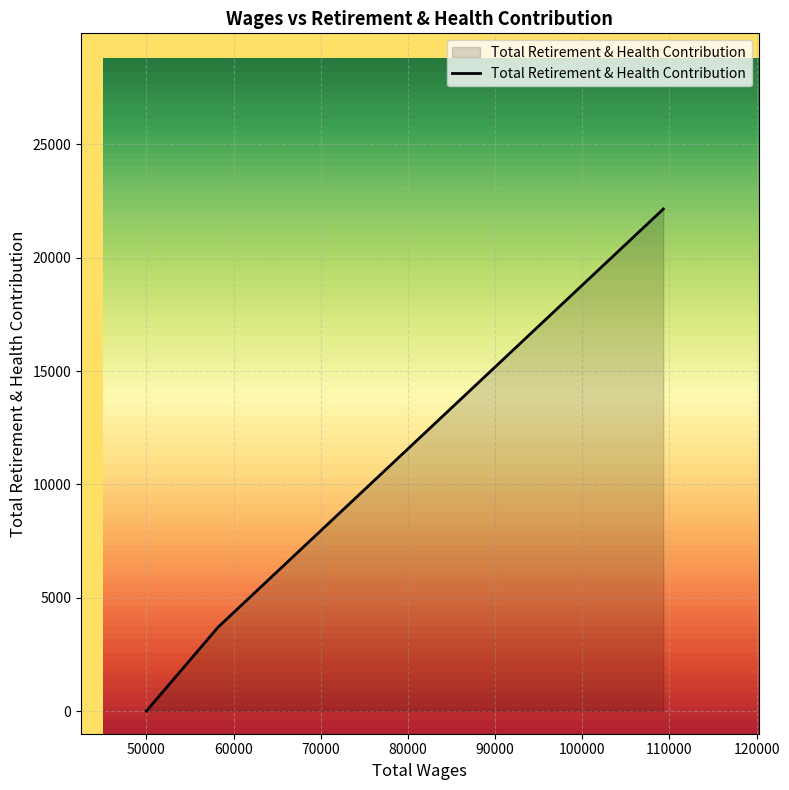

What is the sum of all values?

25860